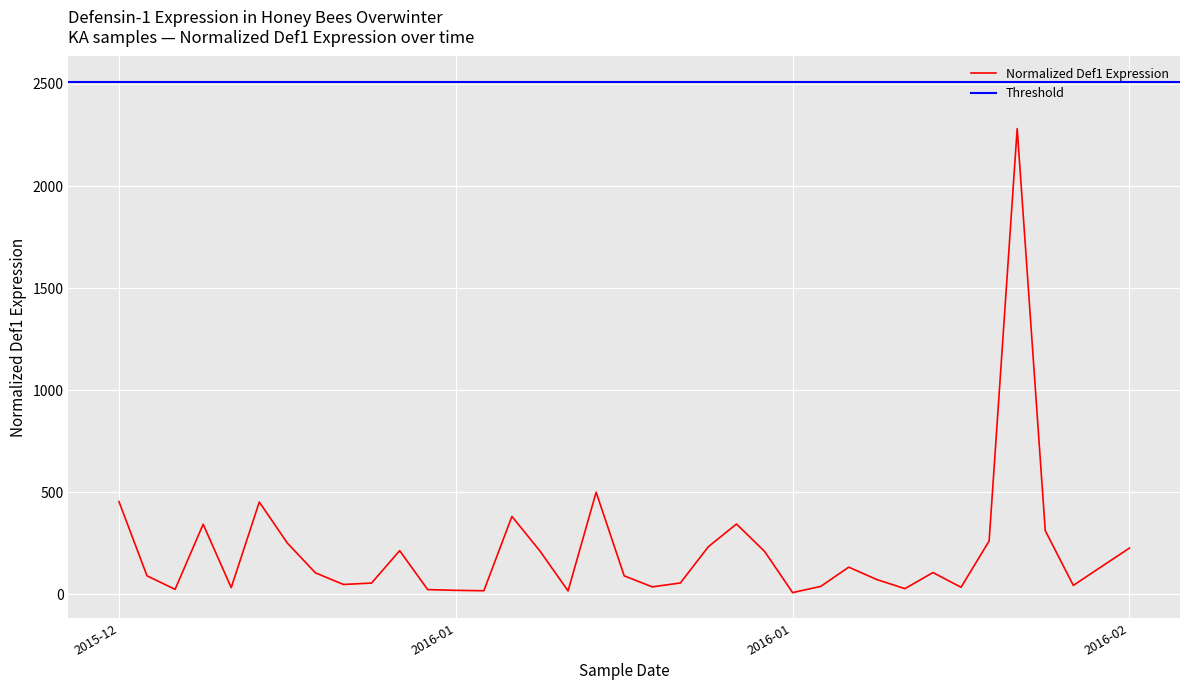

What is the sum of the values at 2015-12-22 and 2016-01-22?

381.2